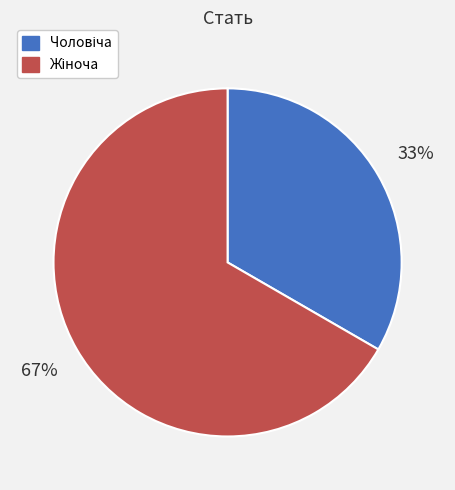

Is there any slice that represents more than half of the pie?

Yes